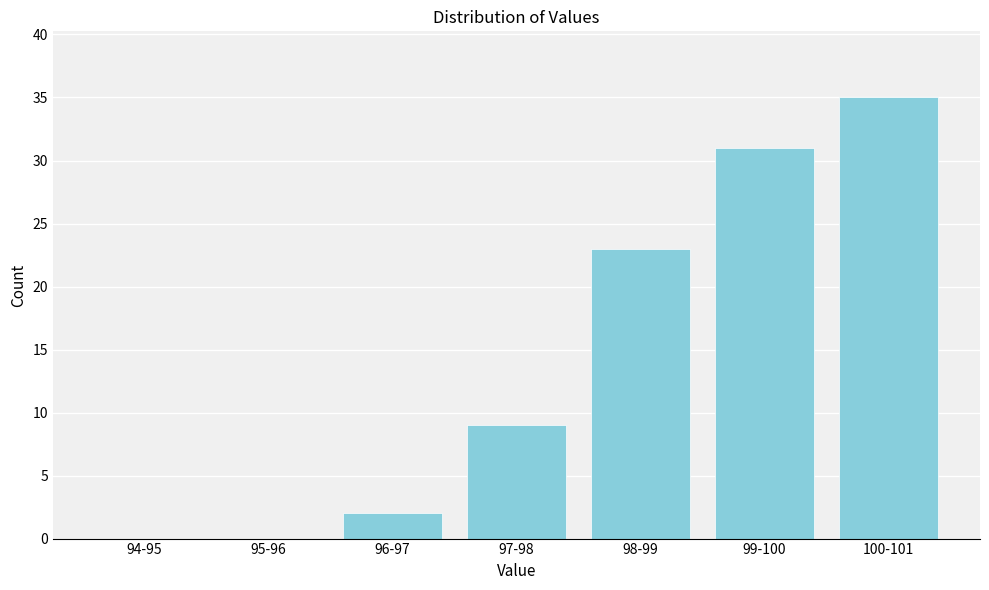

Reading left to right, what are all the values shown in this chart?

94-95=0	95-96=0	96-97=2	97-98=9	98-99=23	99-100=31	100-101=35